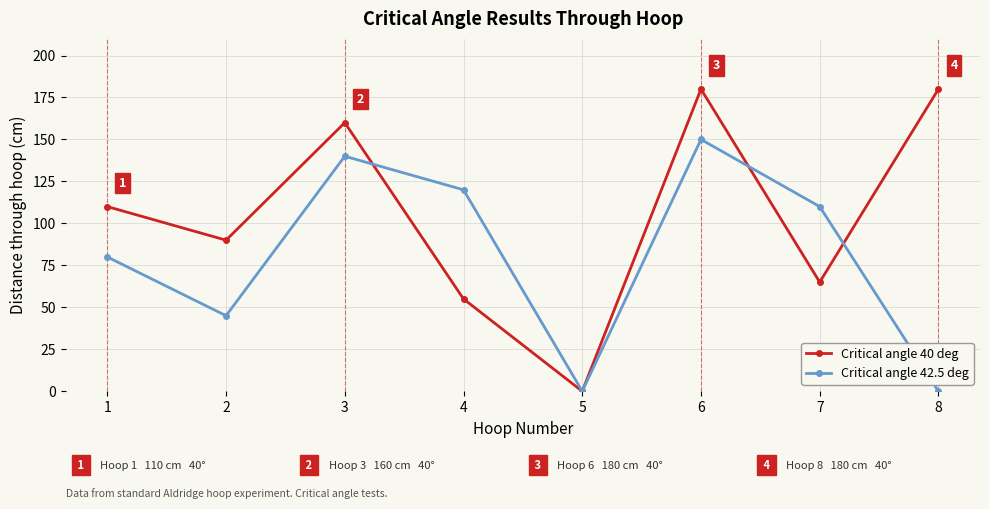

What are all the series names shown in the legend?

Critical angle 40 deg, Critical angle 42.5 deg